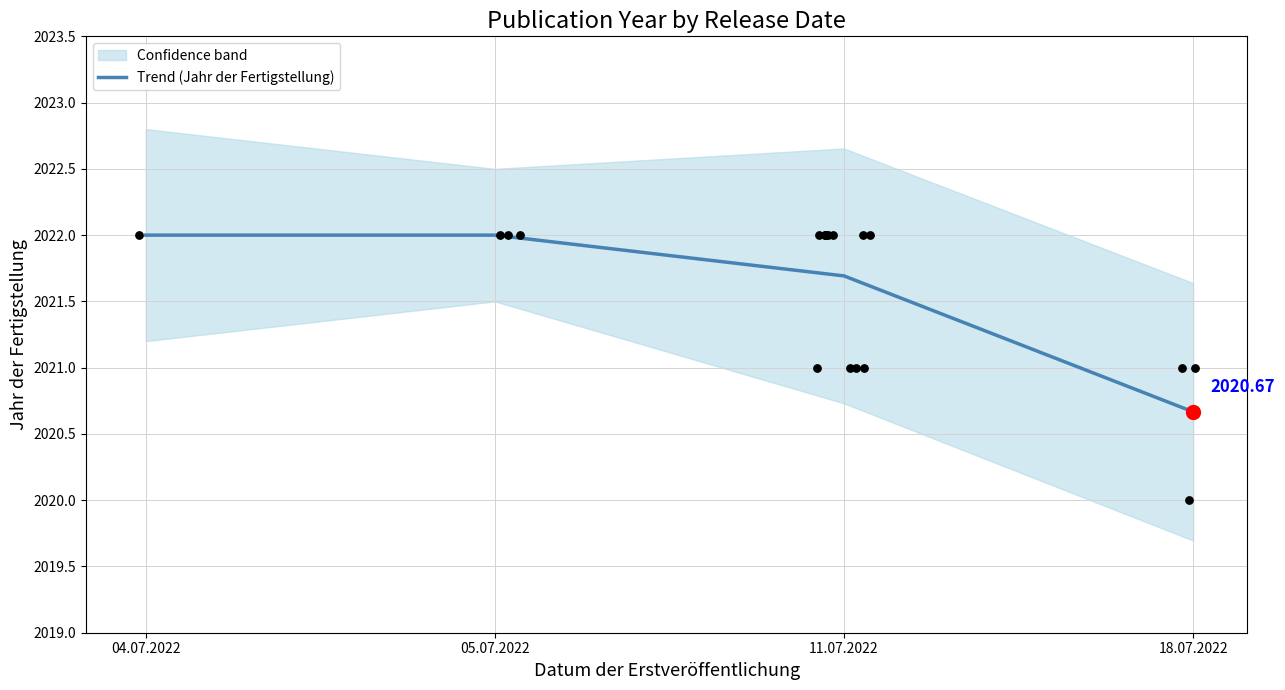

What is the change in value from 05.07.2022 to 11.07.2022?

-0.3